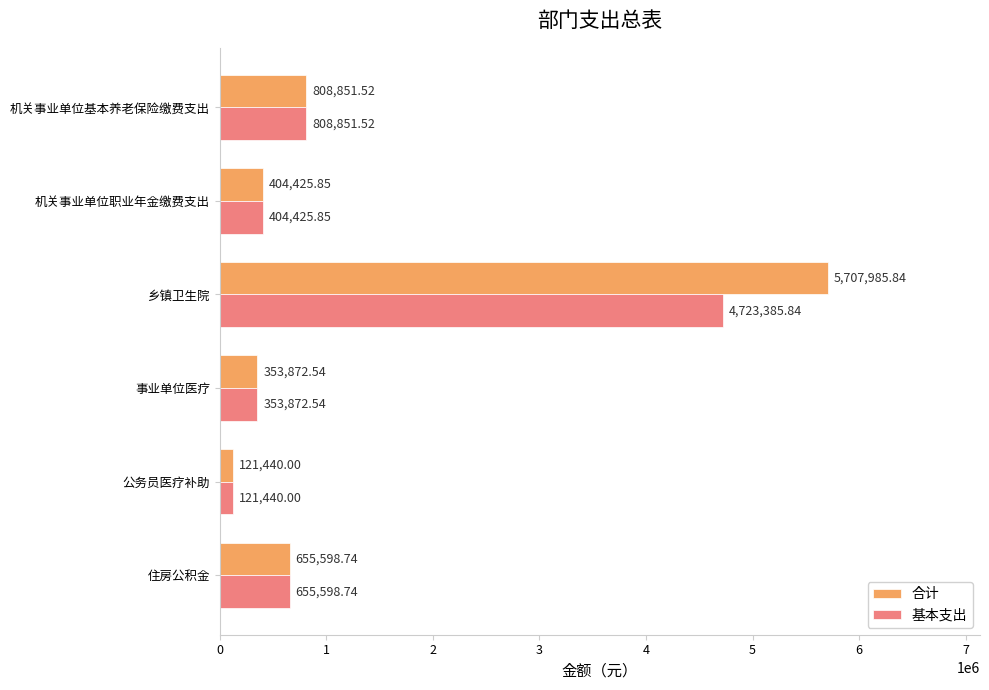

What is the sum of all 合计 values?

8052174.5